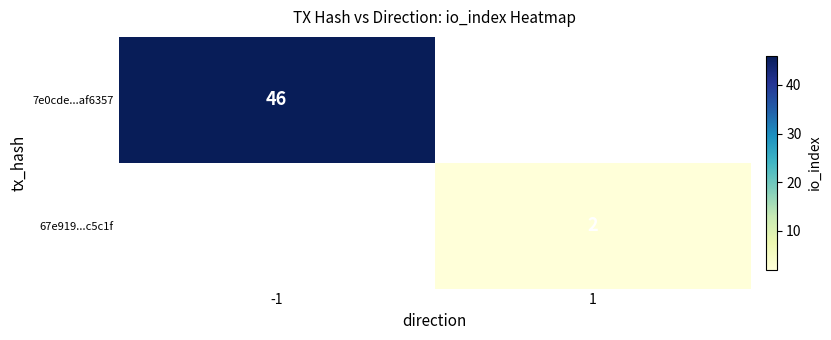

The 7e0cde...af6357 series shows 46 at -1. True or false?

True